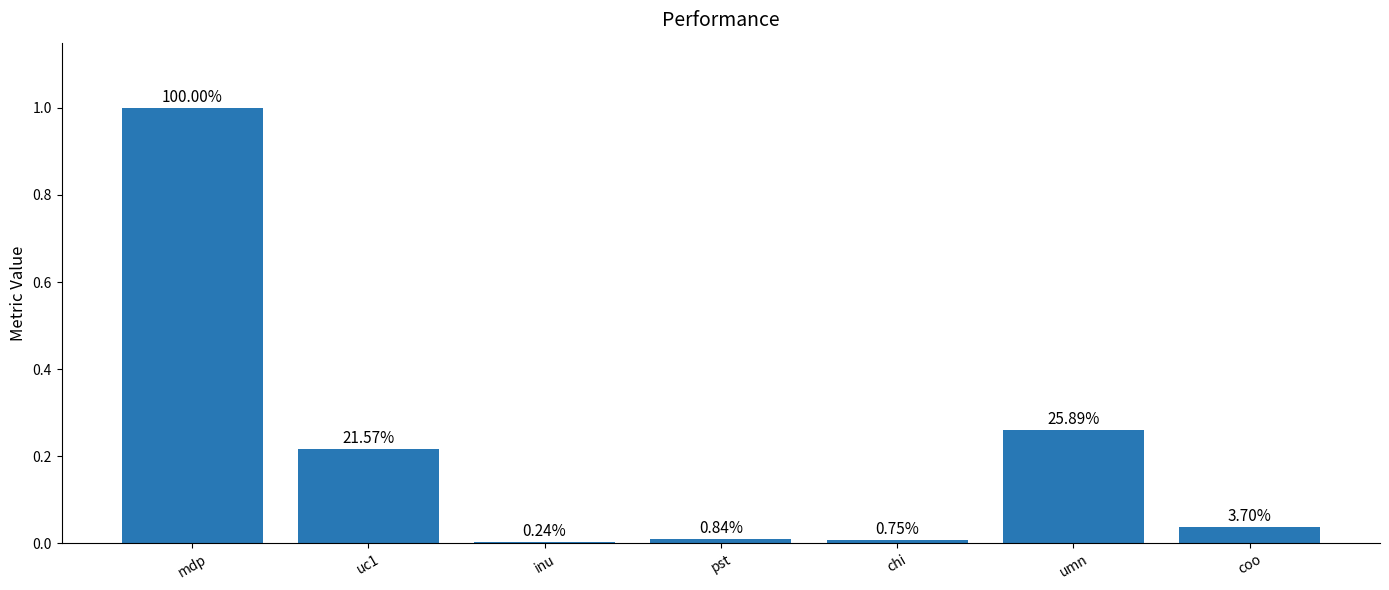

Are the bars horizontal?

No